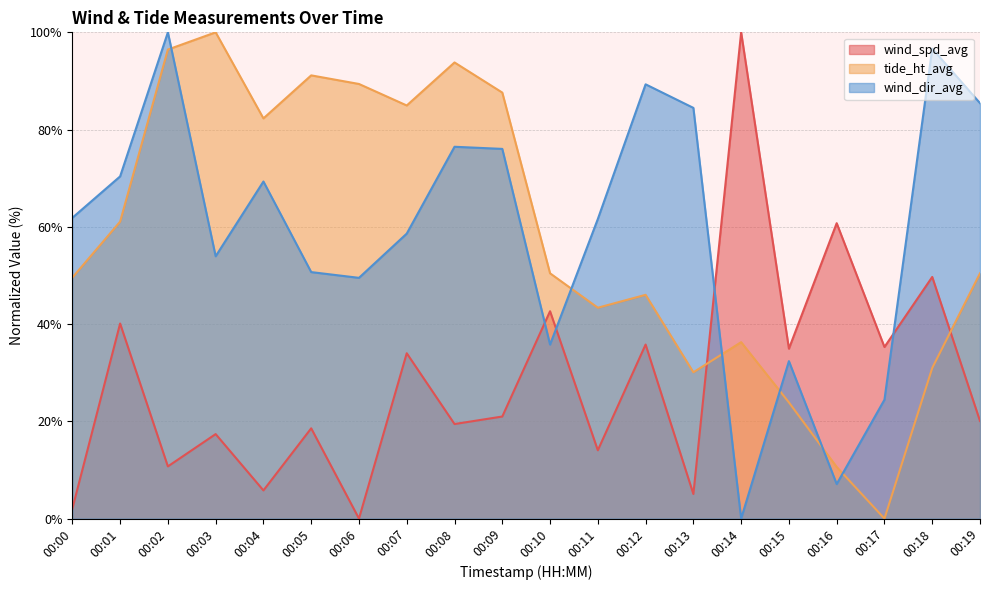

Is it true that wind_dir_avg equals 61.6 at 00:11?

True